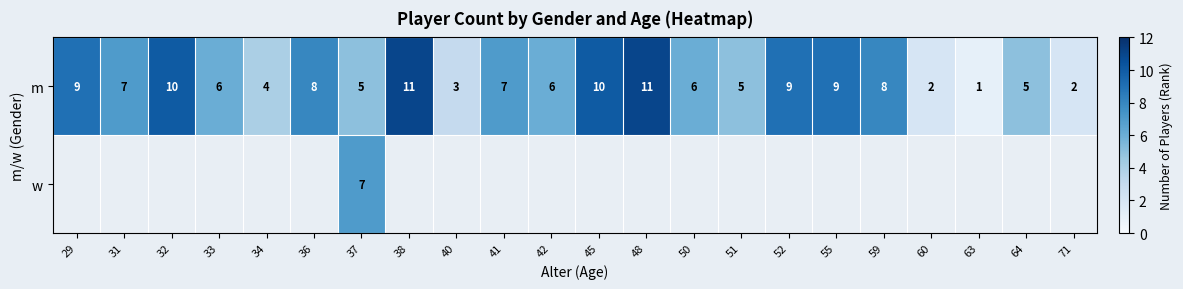

Is it true that m equals 5 at 40?

False